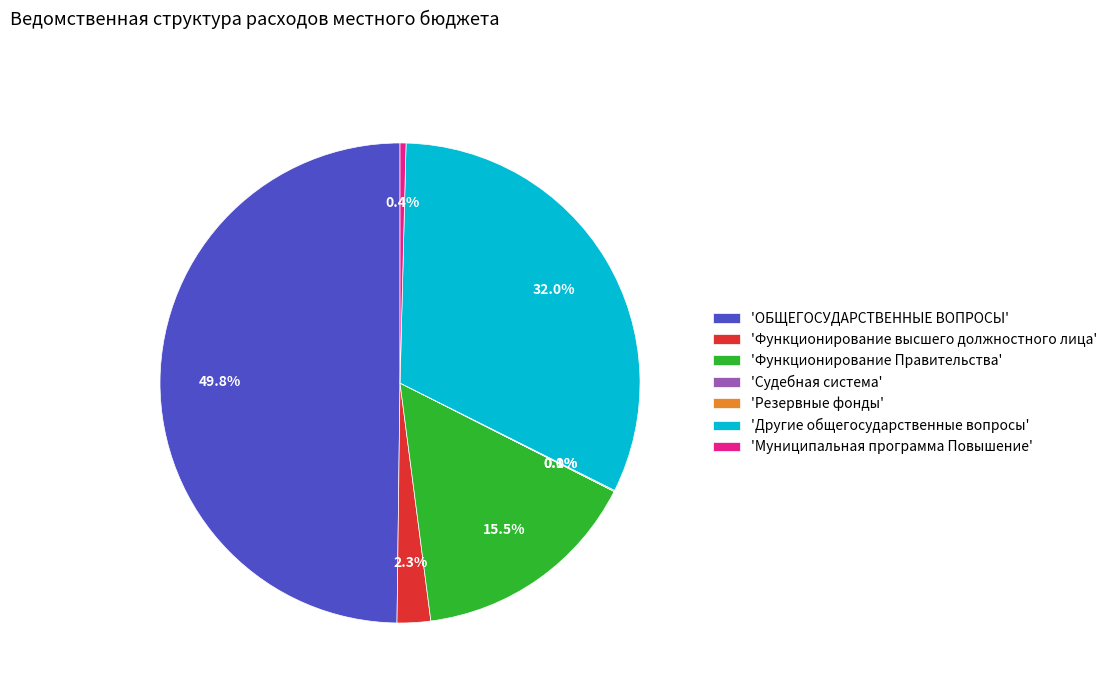

Is 'Муниципальная программа Повышение' the majority of the pie?

No